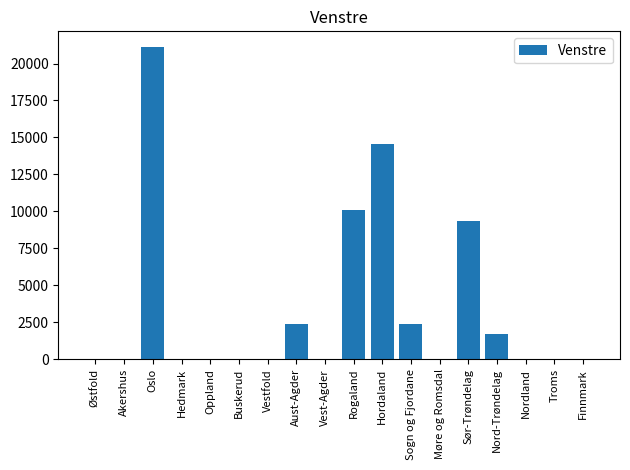

The chart shows a value of 21120 at Oslo. True or false?

True